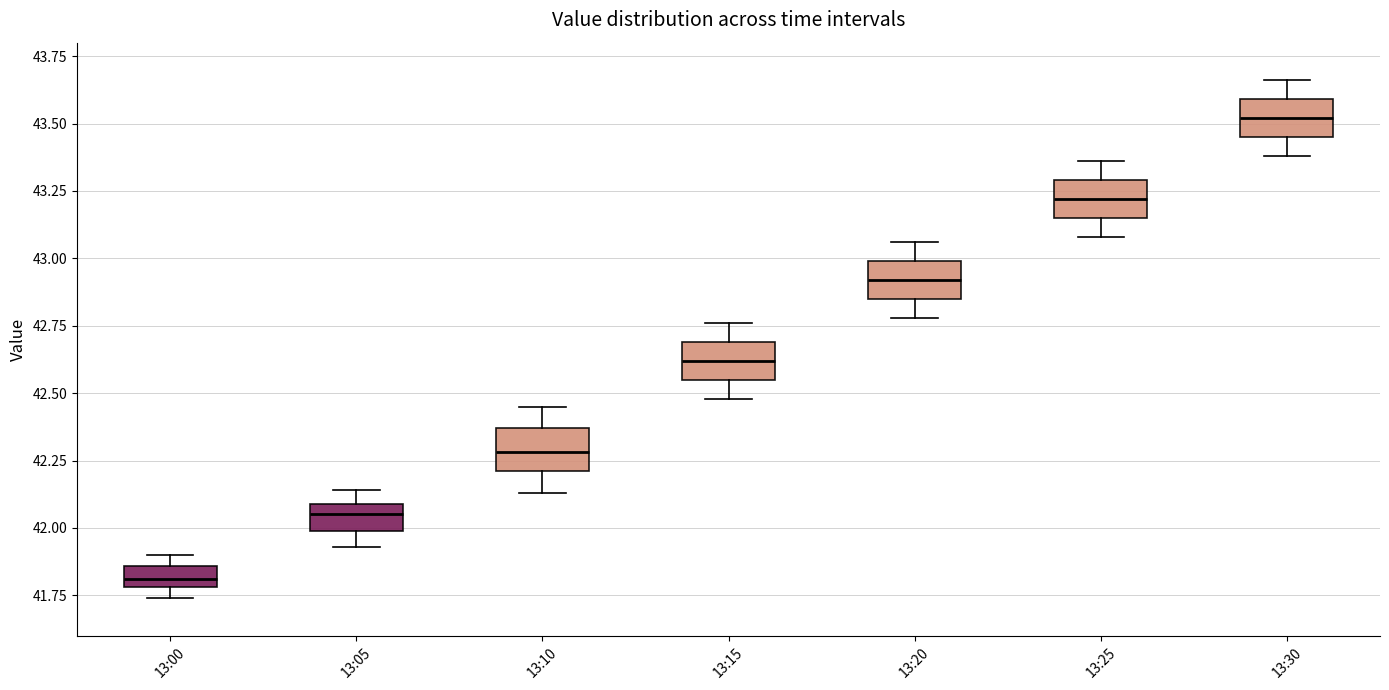

Where does the median line of the box for 13:15 sit on the y-axis? The values are not printed on the chart, so give them approximately, as read against the axis.

42.60